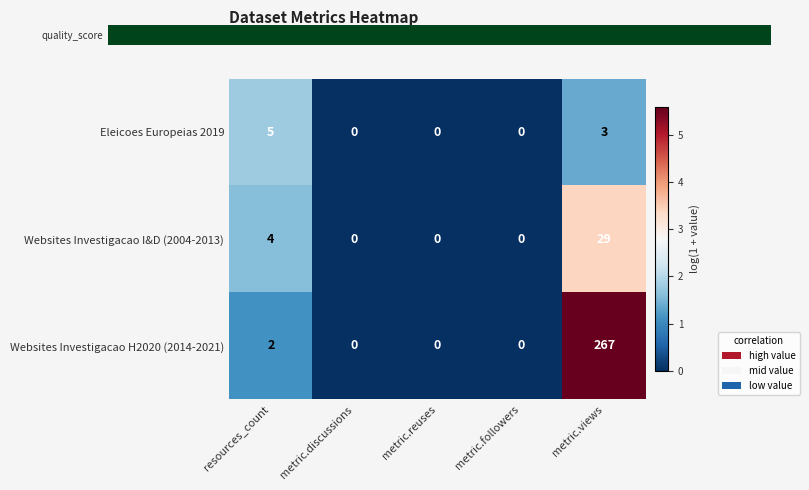

At which category is the sum across all series the highest?

metric.views